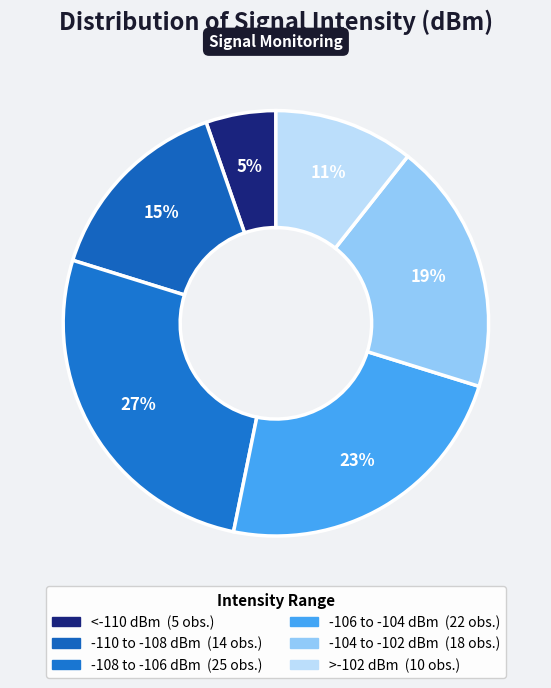

Count the number of slices in the pie.

6